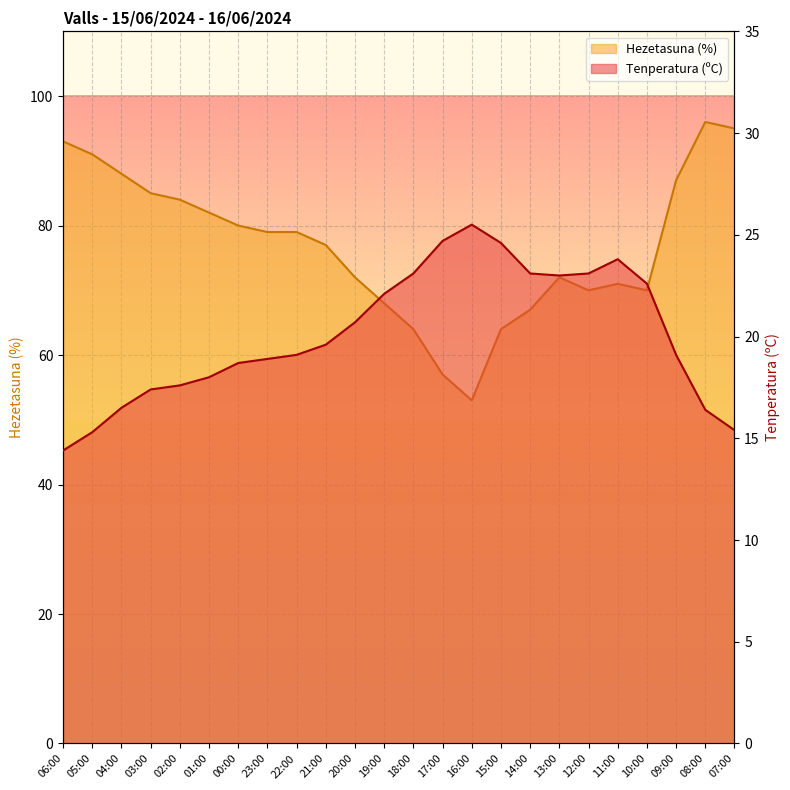

True or false: Tenperatura (ºC) has more than 0 interior local peaks.

True